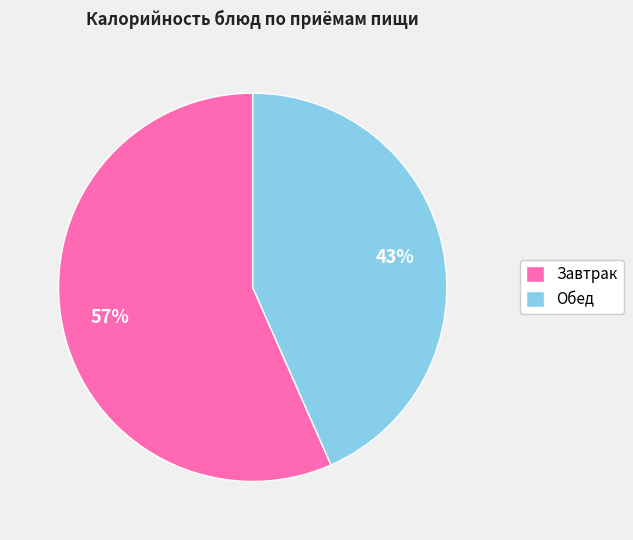

What is the largest slice in the pie chart?

Завтрак